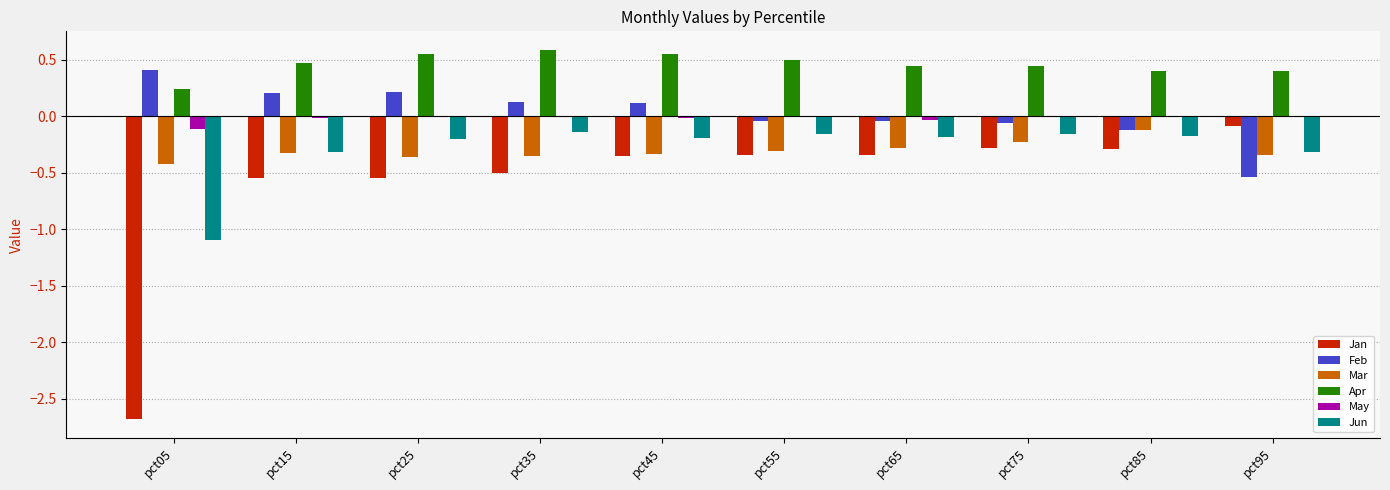

Which series changed the most between pct05 and pct35?

Jan